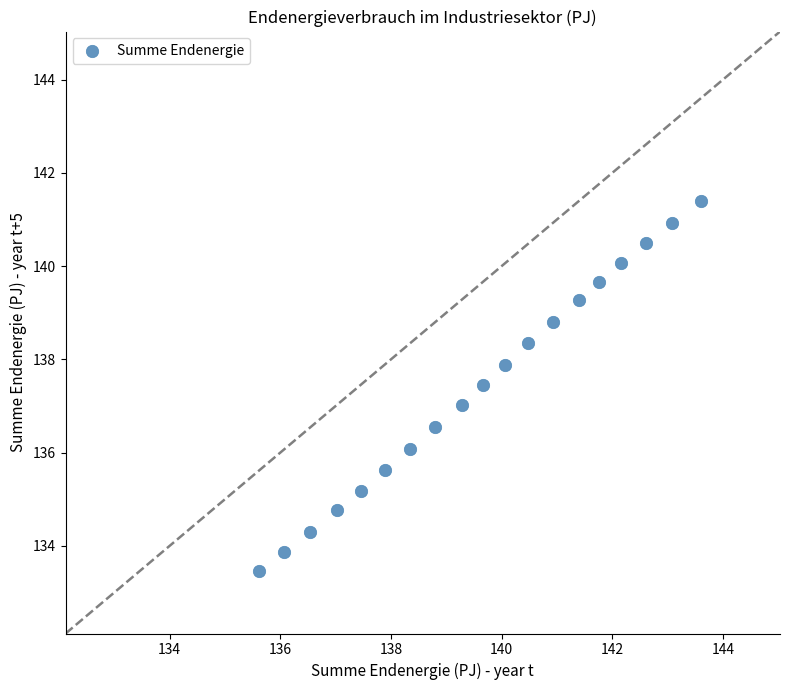

What is the range of Y values (max minus min)?

7.9